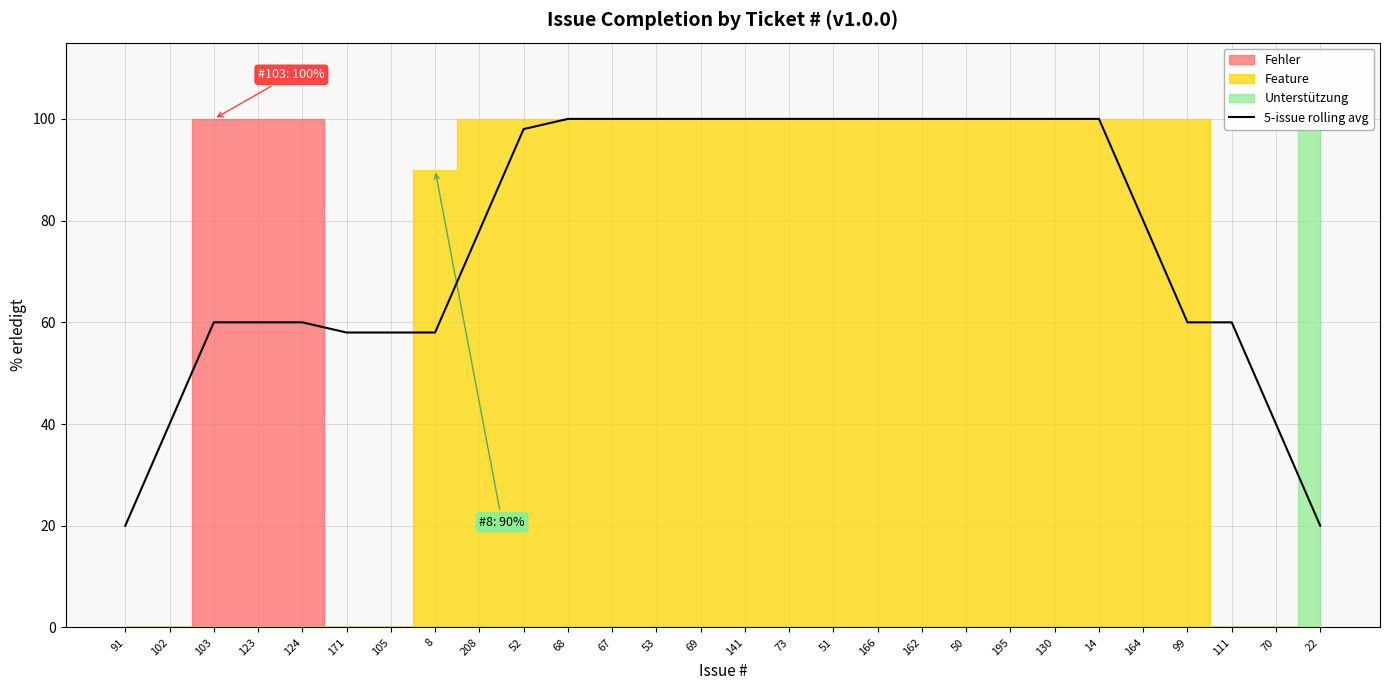

What is the value of the 20th point from the left?

100